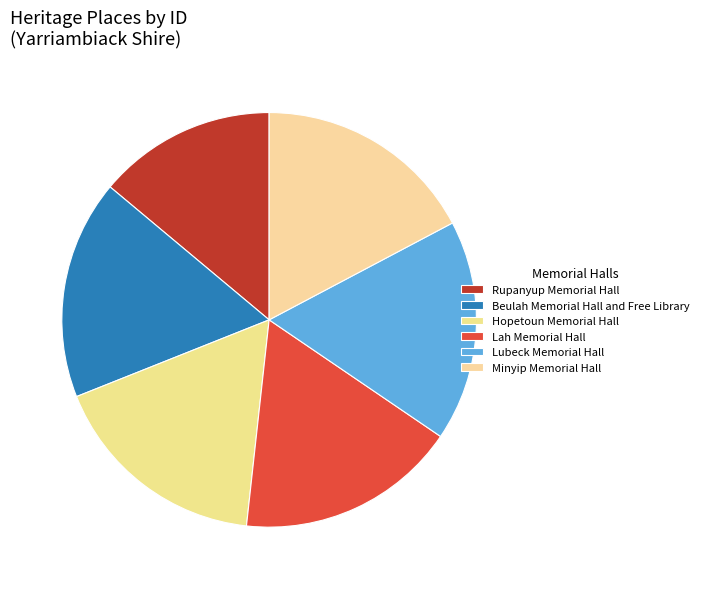

Count the number of slices in the pie.

6